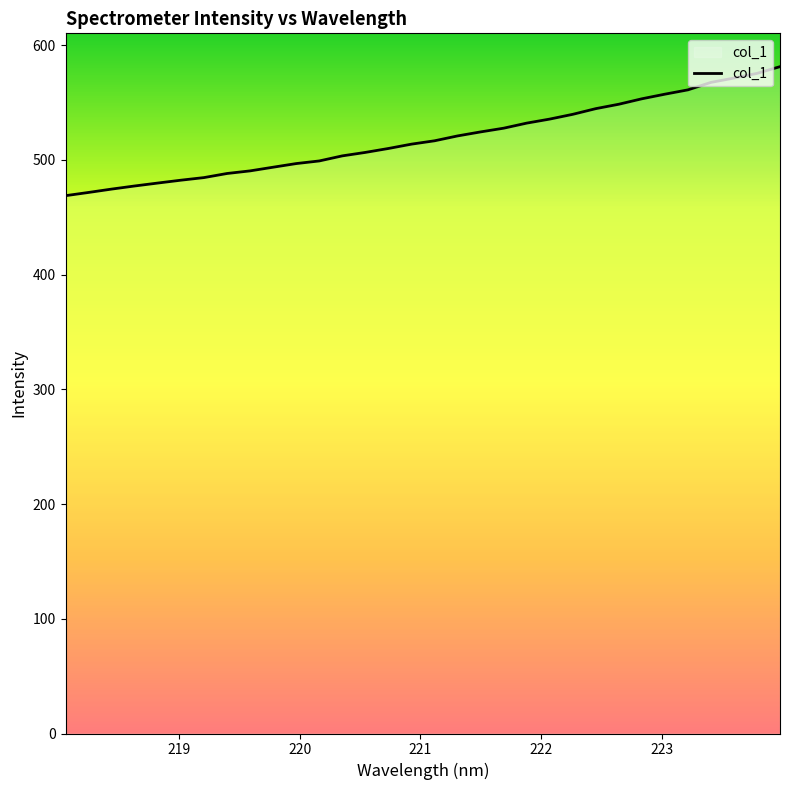

What is the smallest value displayed?

468.8